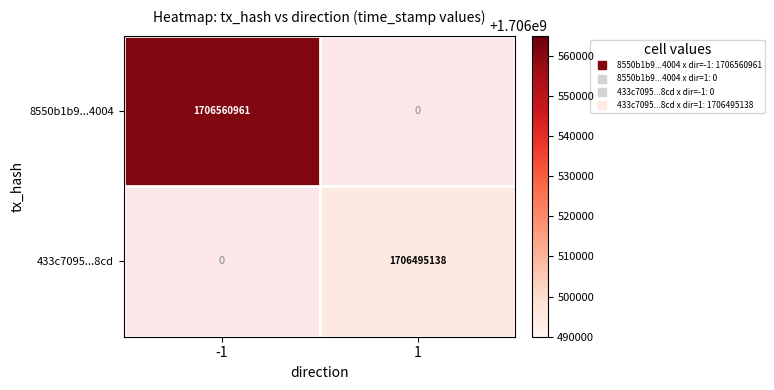

List the series in order of their overall mean, highest first.

8550b1b9...4004, 433c7095...8cd